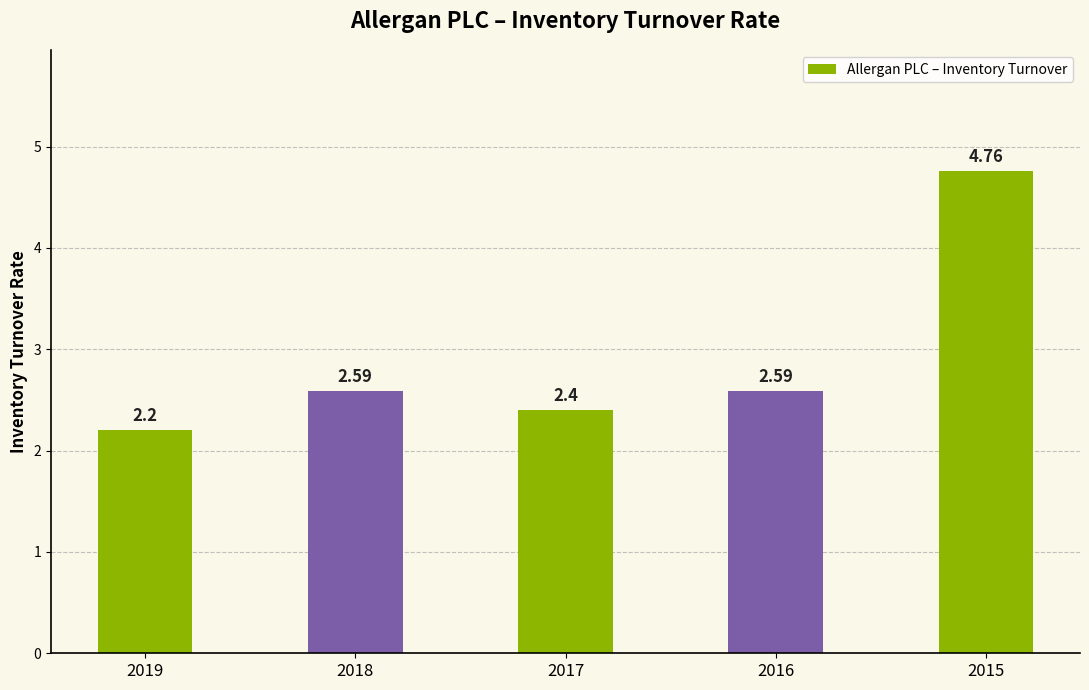

What is the approximate value at 2018?

2.6